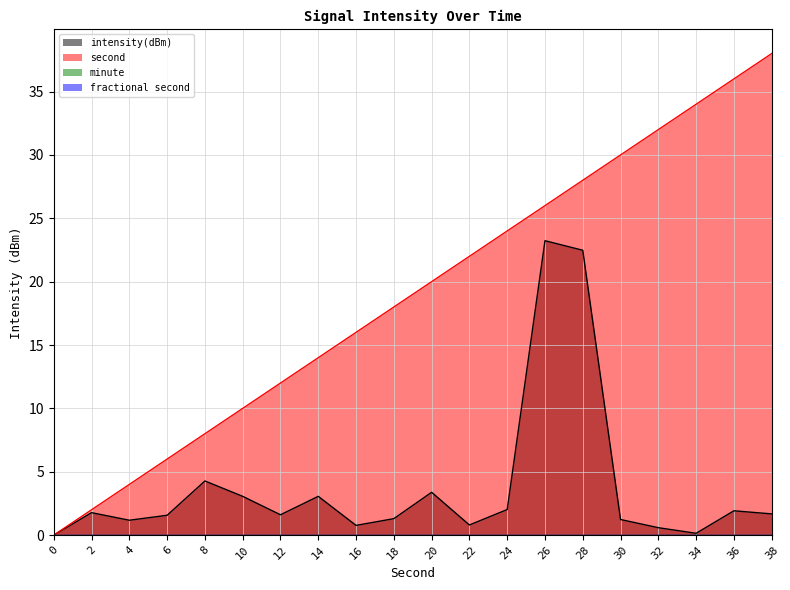

Where is the first local minimum for intensity(dBm)?

4